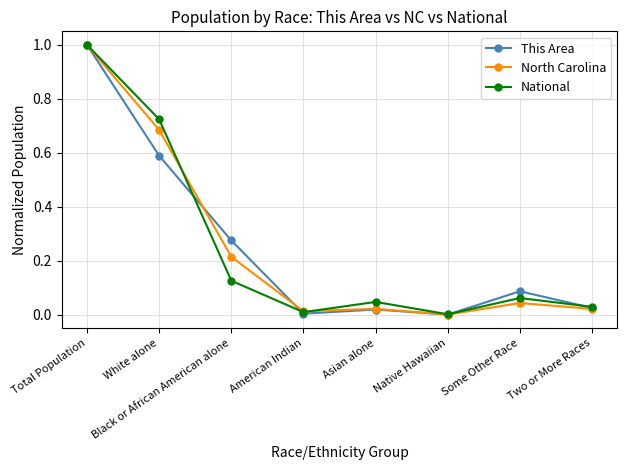

Between Native Hawaiian and Some Other Race, which series saw the biggest shift?

This Area